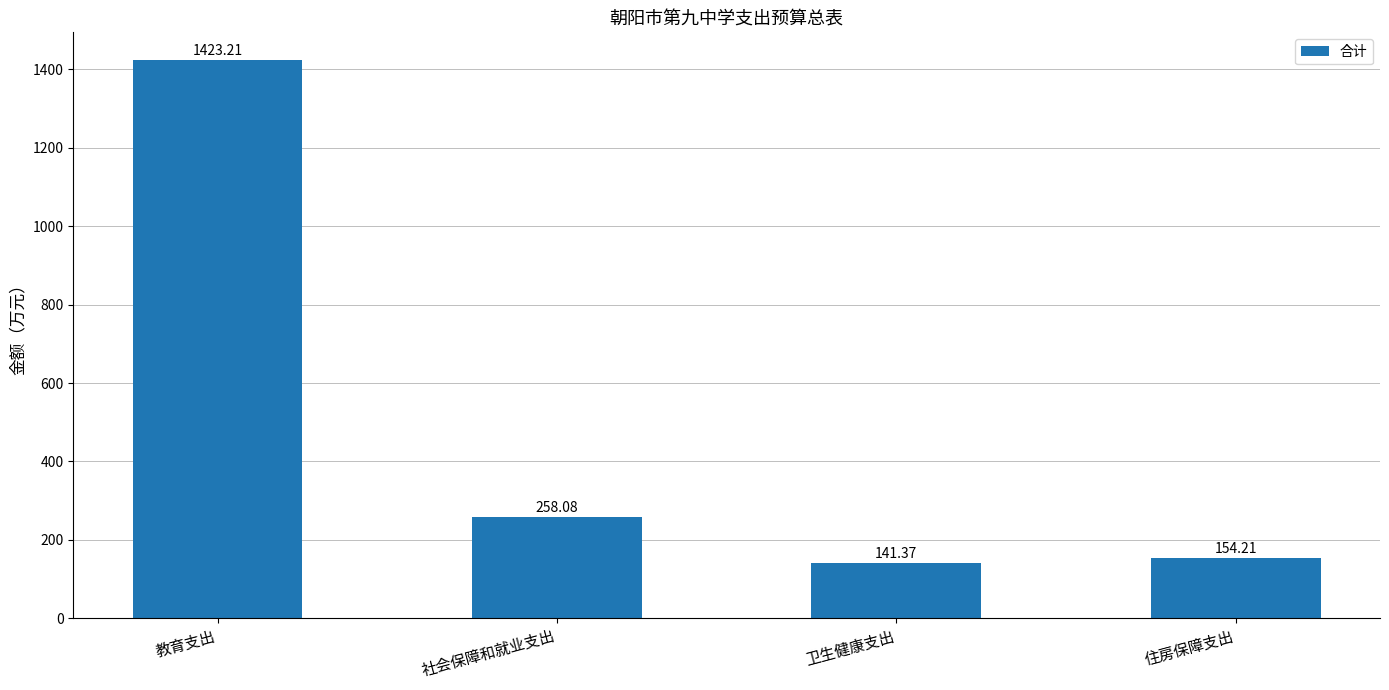

How many data points are less than 258?

2